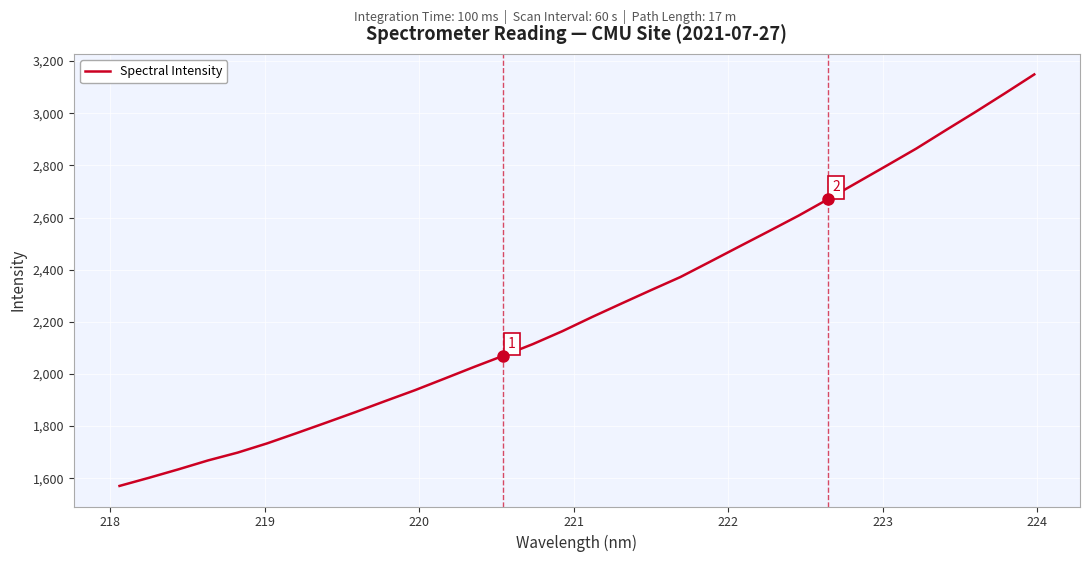

What is the maximum value shown in the chart?

3148.8